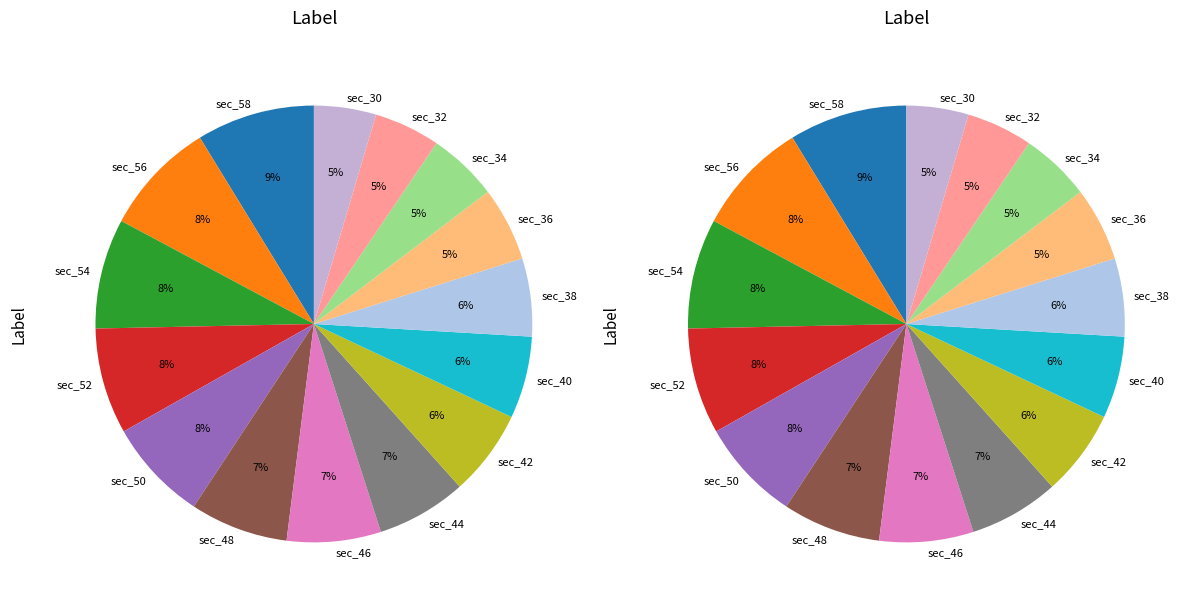

Is it true that 8 is 1% of the pie?

True